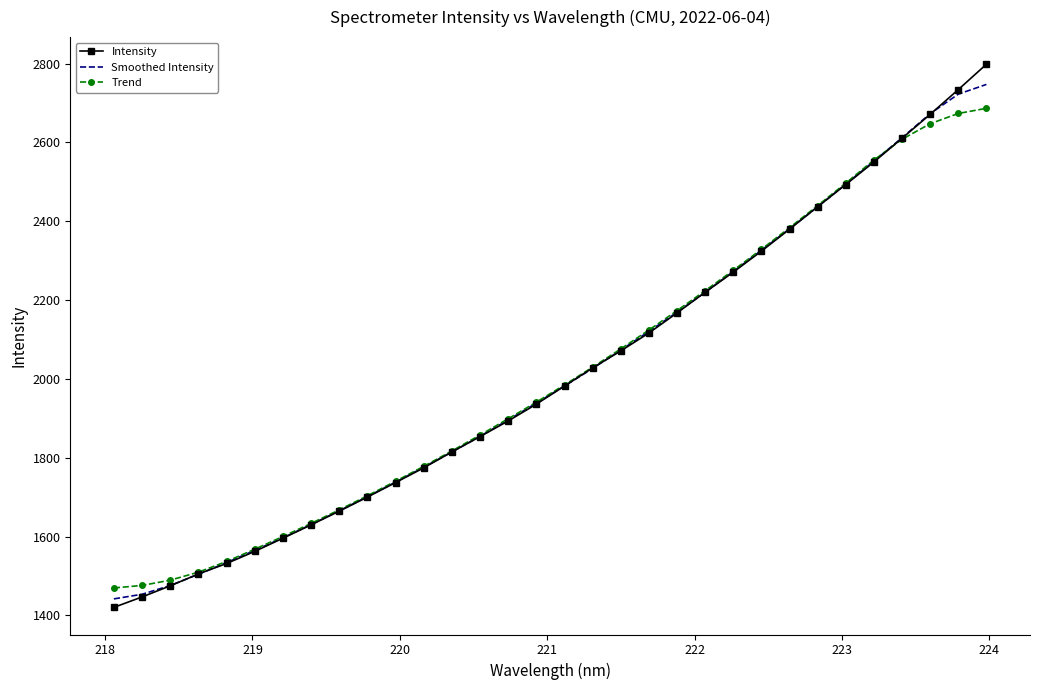

Which series has the widest spread of values?

Intensity